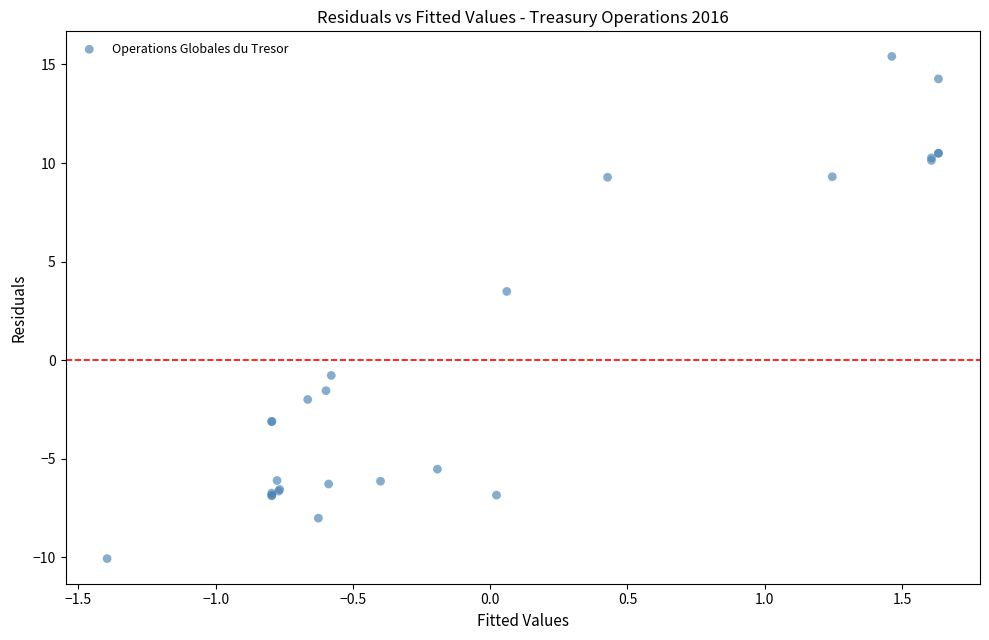

What Y value in the scatter plot is closest to 2?

3.5